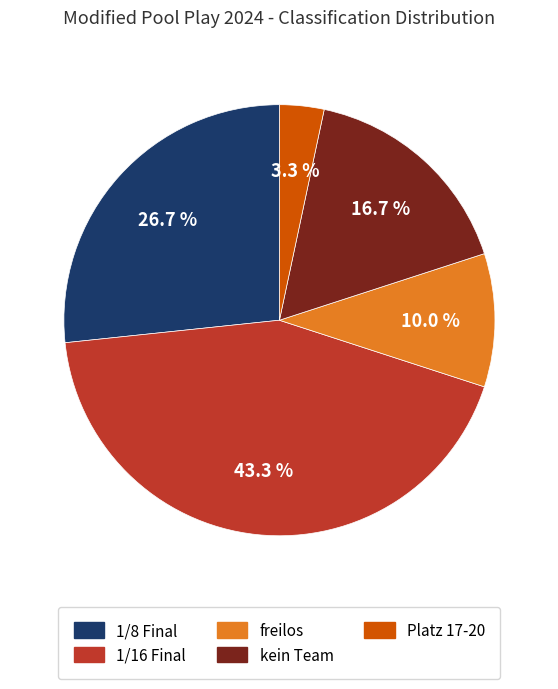

How many segments does this pie chart have?

5